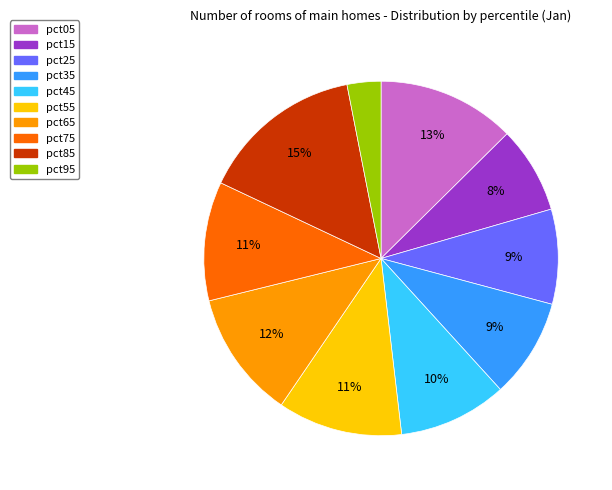

To the nearest percent, what is the combined percentage of pct75 and pct45?

21%